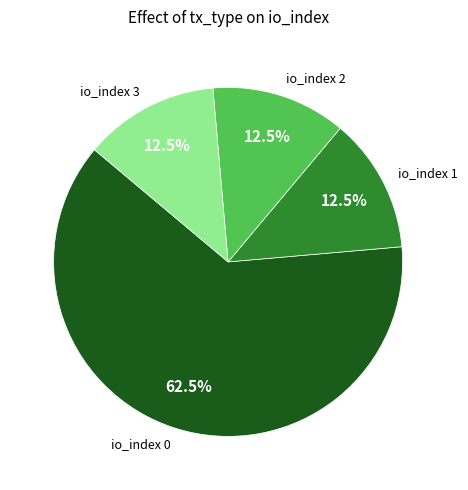

Approximately how many times larger is the value at io_index 0 compared to io_index 1?

5.0